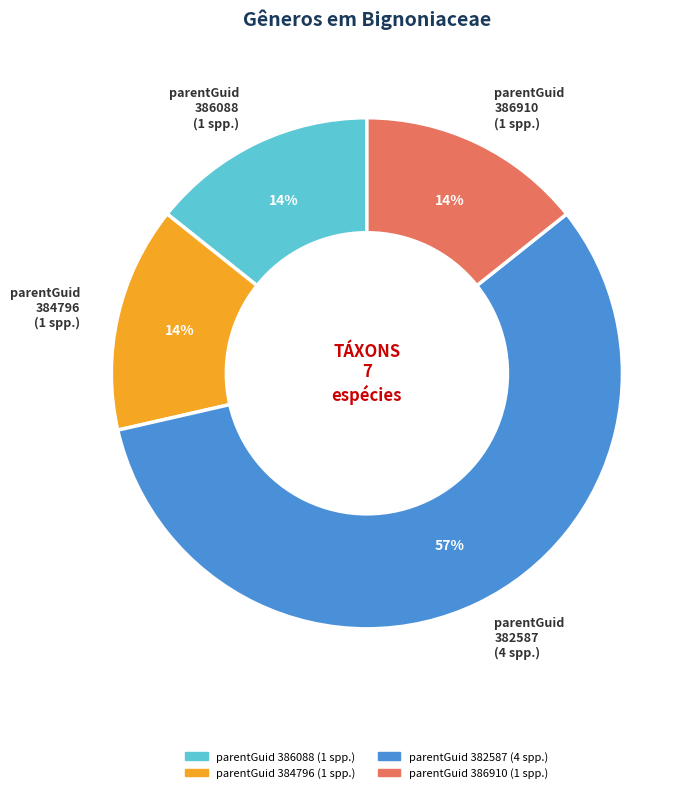

Which category accounts for the majority?

parentGuid 382587 (4 spp.)